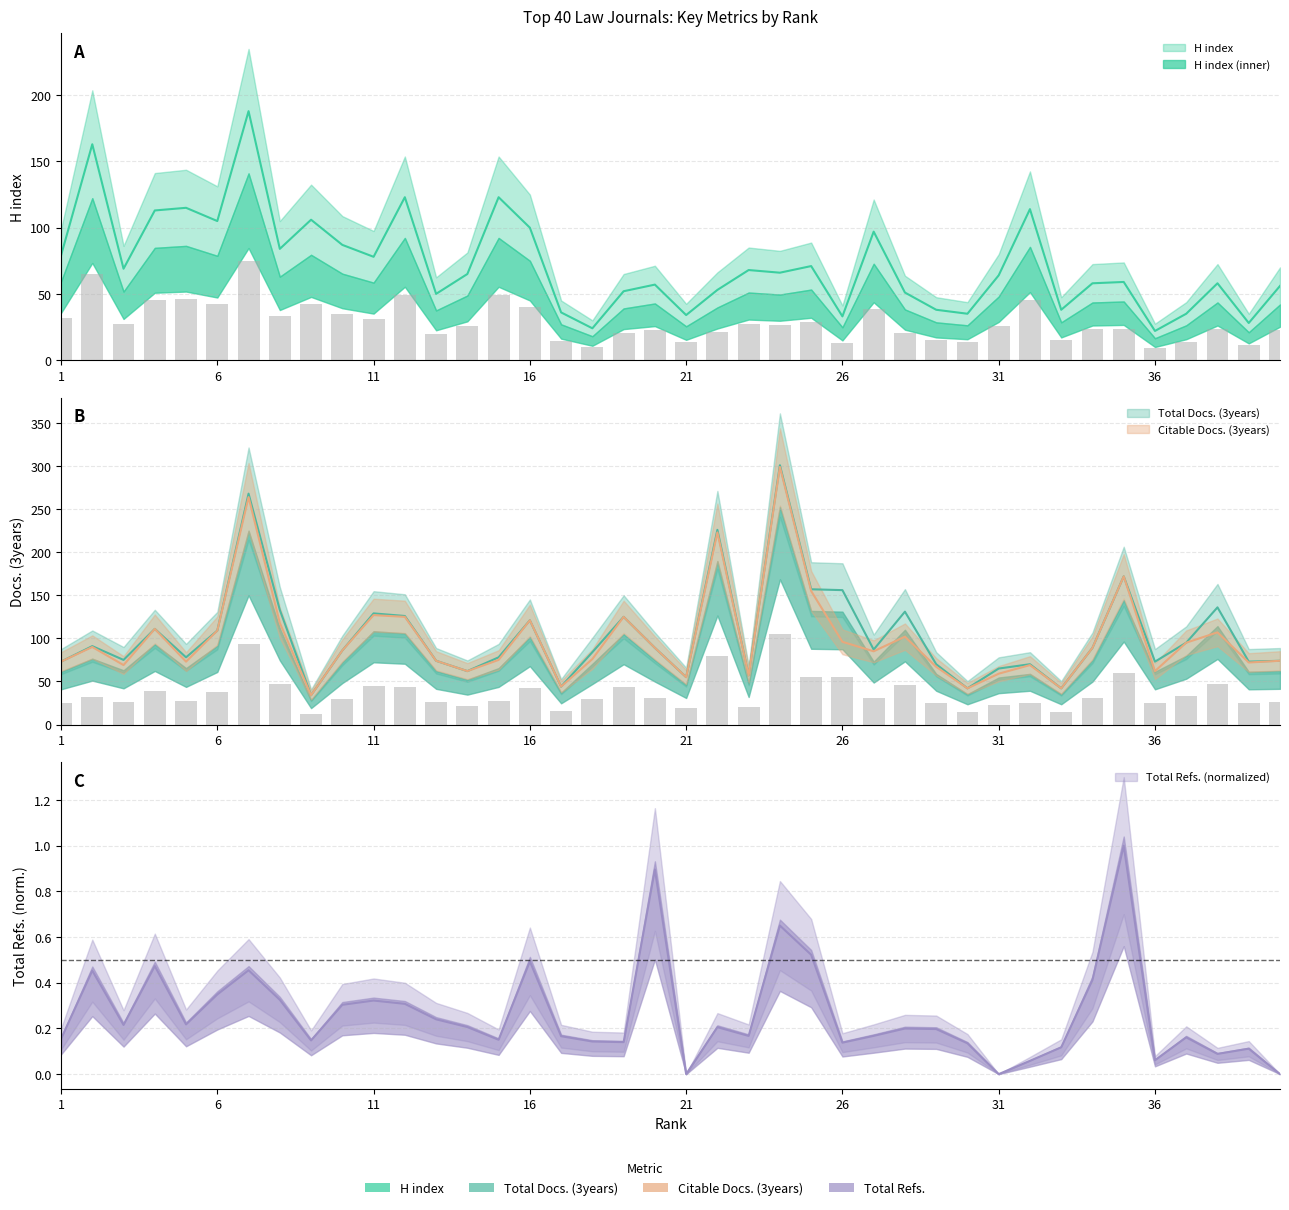

What is the difference between the second highest and minimum values in the Total Refs. series?

0.9